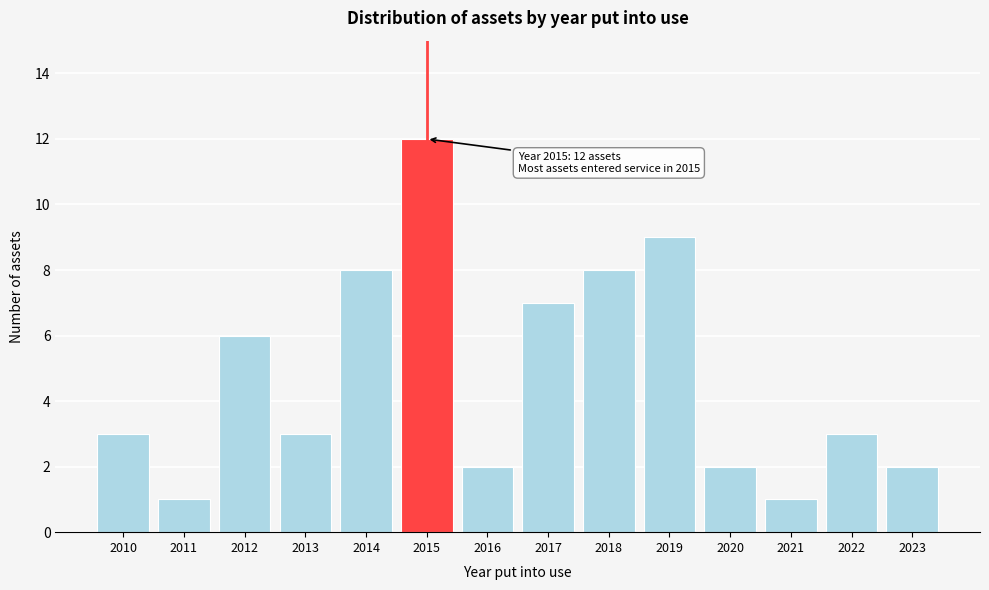

Reading right to left, extract all data points from this chart.

2	3	1	2	9	8	7	2	12	8	3	6	1	3